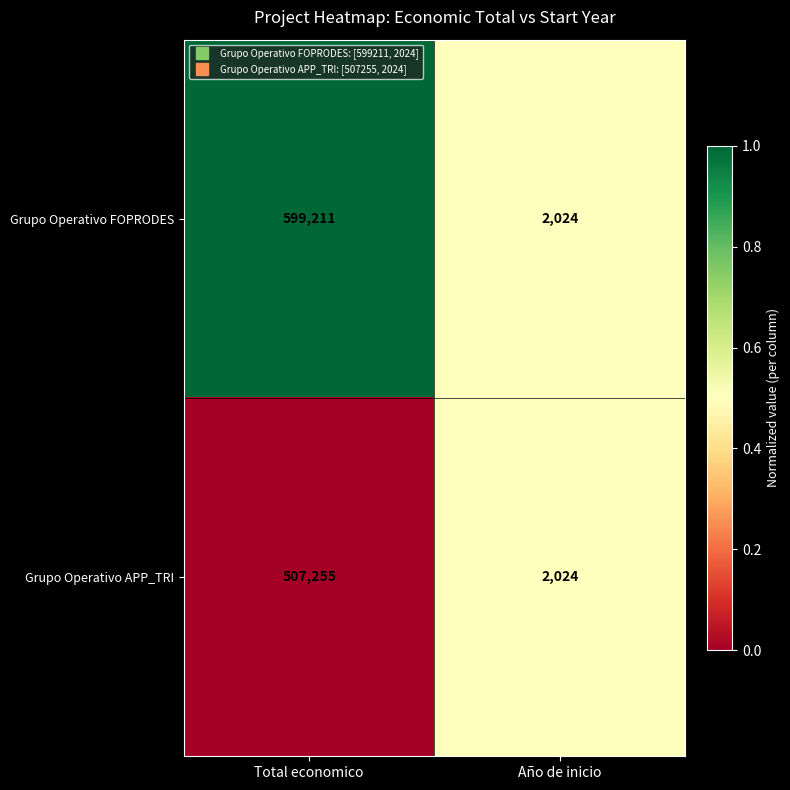

Is the value of Grupo Operativo APP_TRI at Total economico greater than the value of Grupo Operativo FOPRODES at Total economico?

No